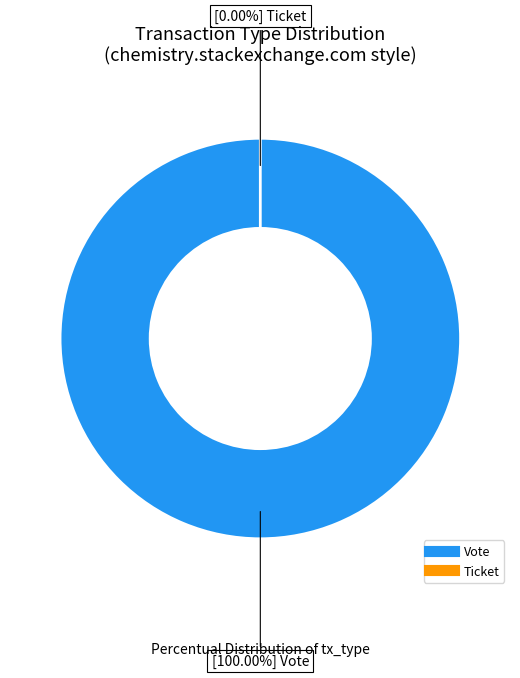

Do Vote and Ticket together represent more than half of the pie?

Yes